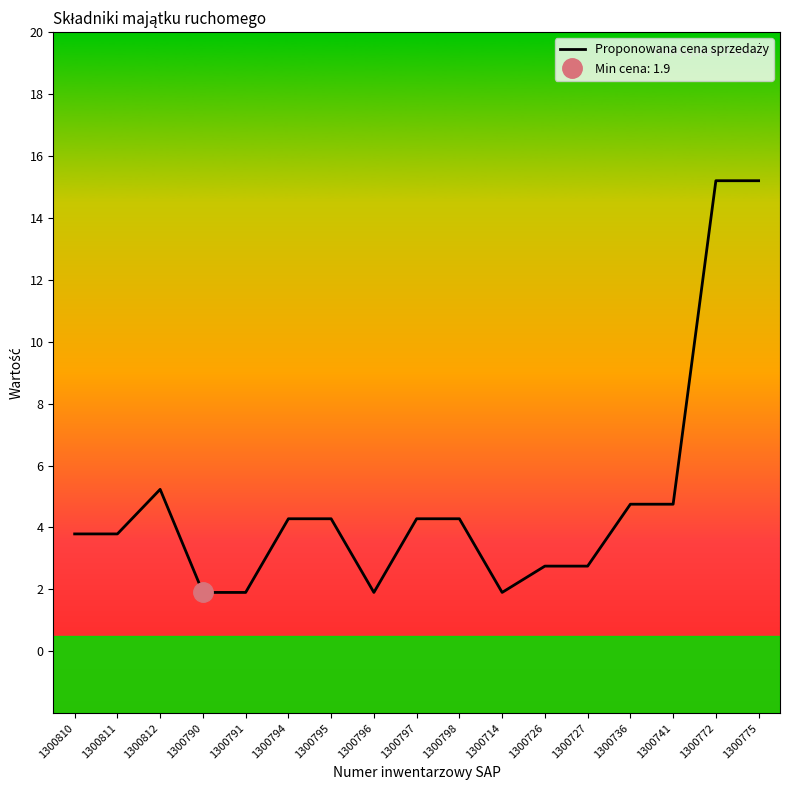

What is the value of the 1st point from the left?

3.8